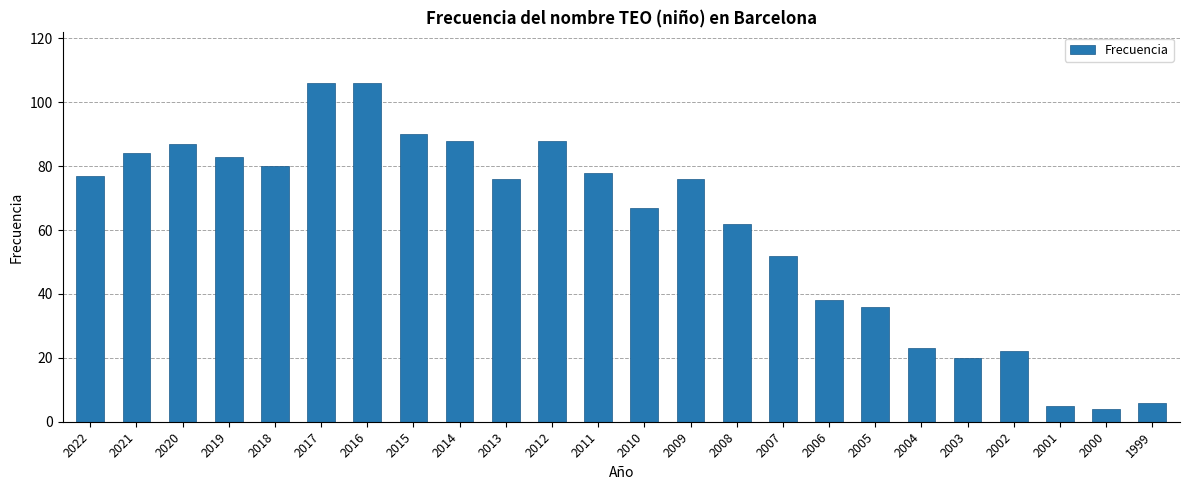

Reading right to left, extract all data points from this chart.

1999=6	2000=4	2001=5	2002=22	2003=20	2004=23	2005=36	2006=38	2007=52	2008=62	2009=76	2010=67	2011=78	2012=88	2013=76	2014=88	2015=90	2016=106	2017=106	2018=80	2019=83	2020=87	2021=84	2022=77